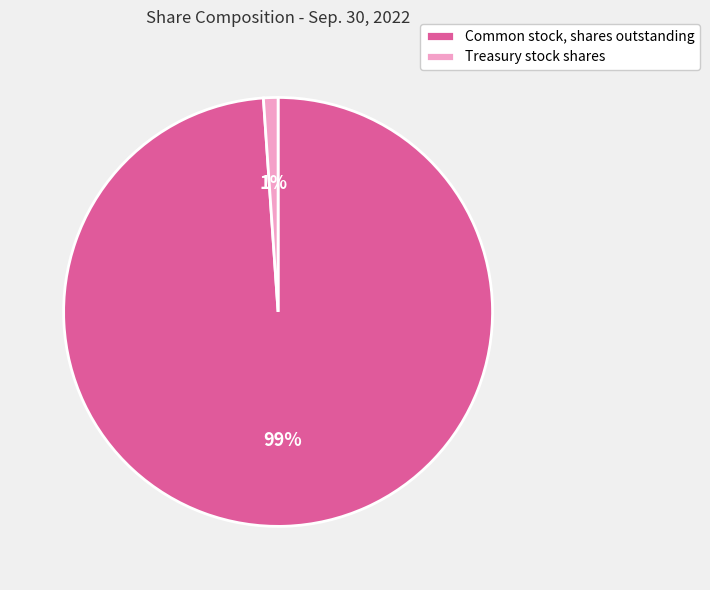

Rank the categories by value from lowest to highest.

Treasury stock shares, Common stock, shares outstanding